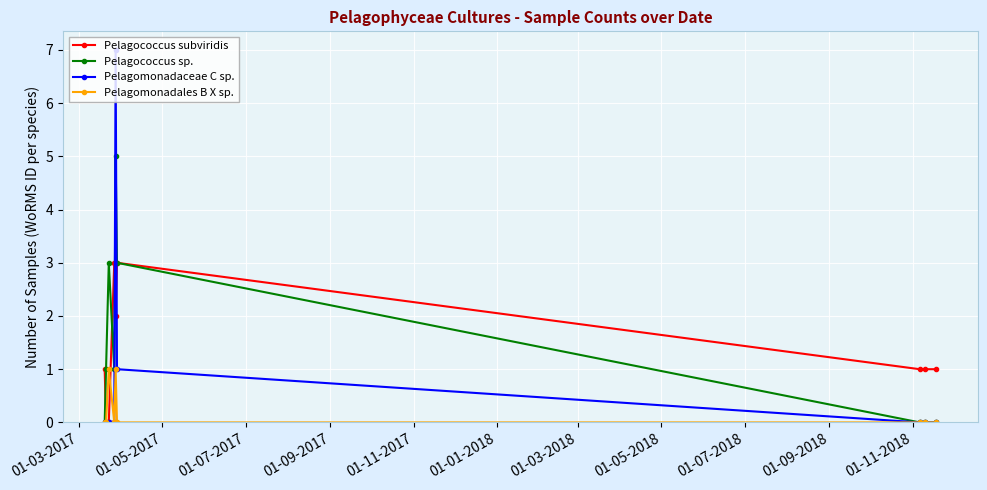

What is the maximum value shown in the chart?

7